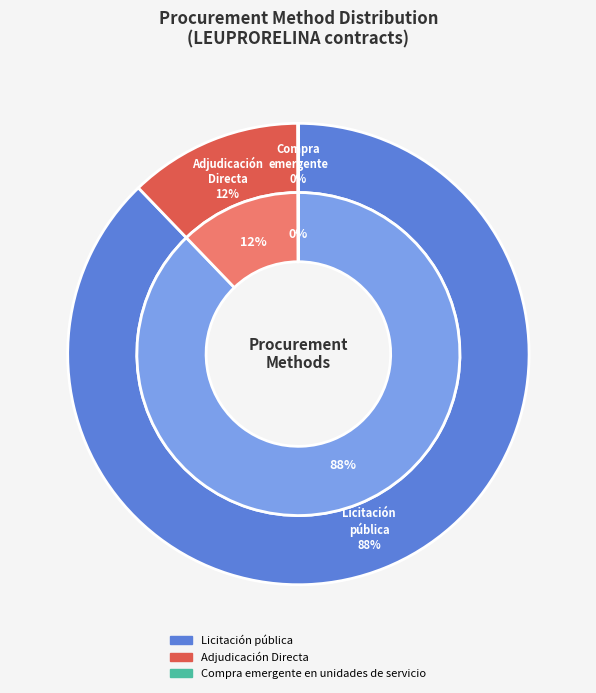

Is Licitación pública the majority of the pie?

Yes